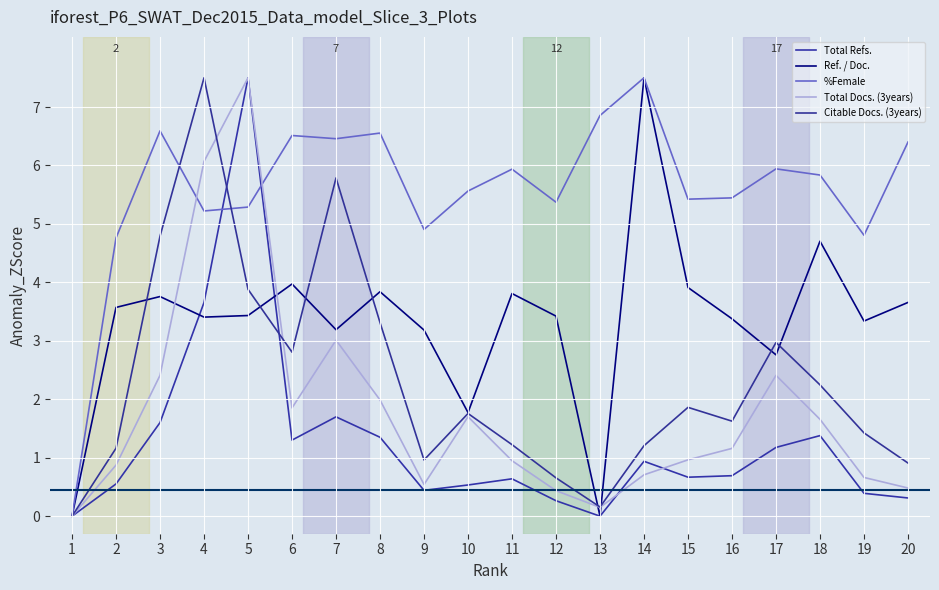

What is the sum of the Total Refs. values at 19 and 14?

1.3